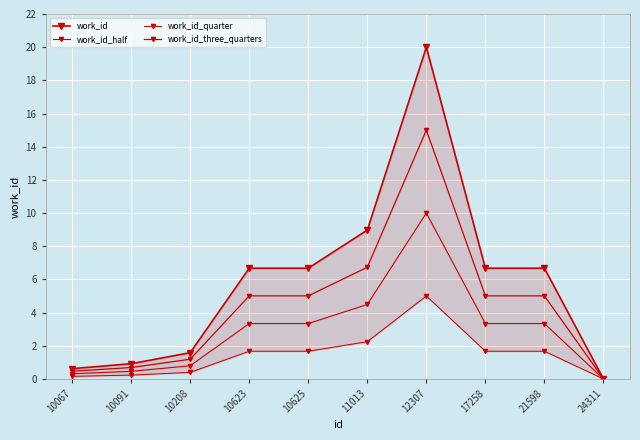

List the series in order of their peak value, highest first.

work_id, work_id_three_quarters, work_id_half, work_id_quarter